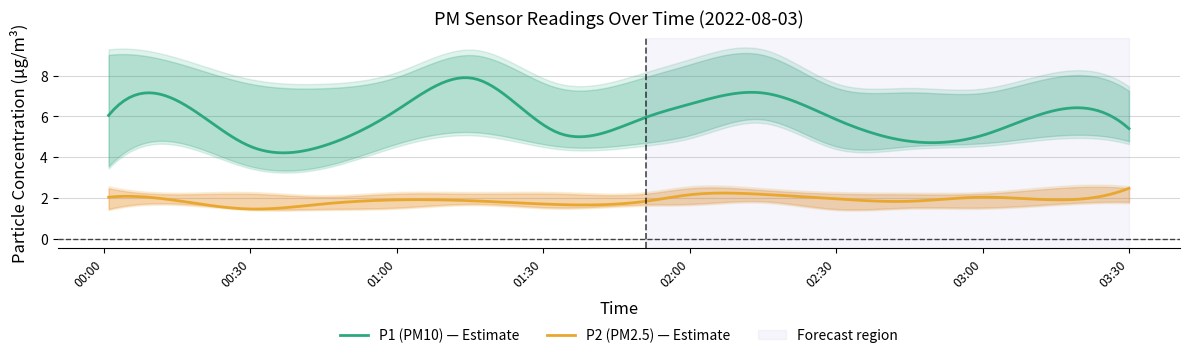

What position from the right is 03:00?

3